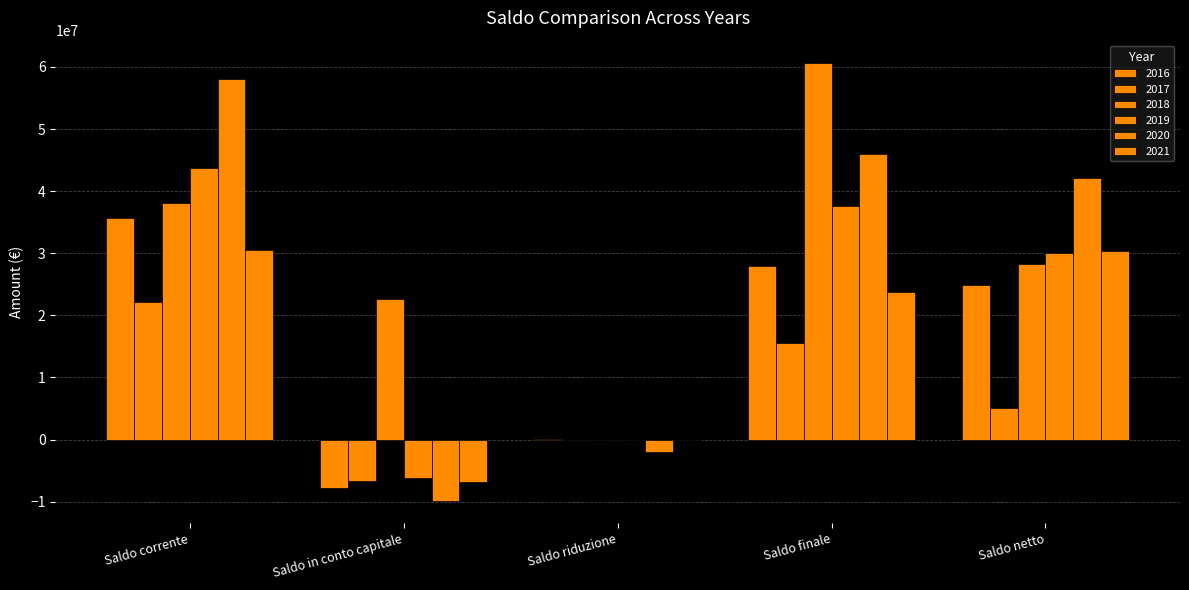

What is the total value across all series at Saldo riduzione?

-1939403.4